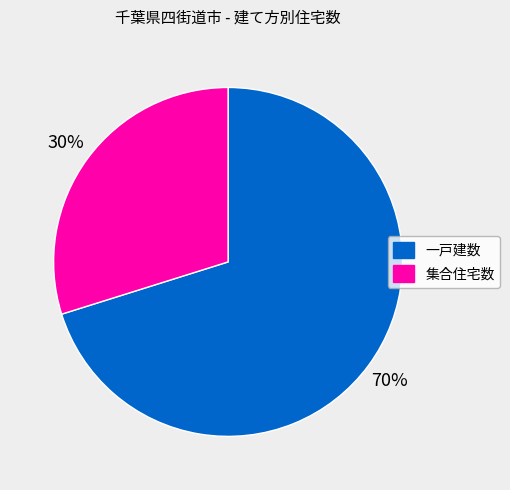

Does any single category account for the majority?

Yes